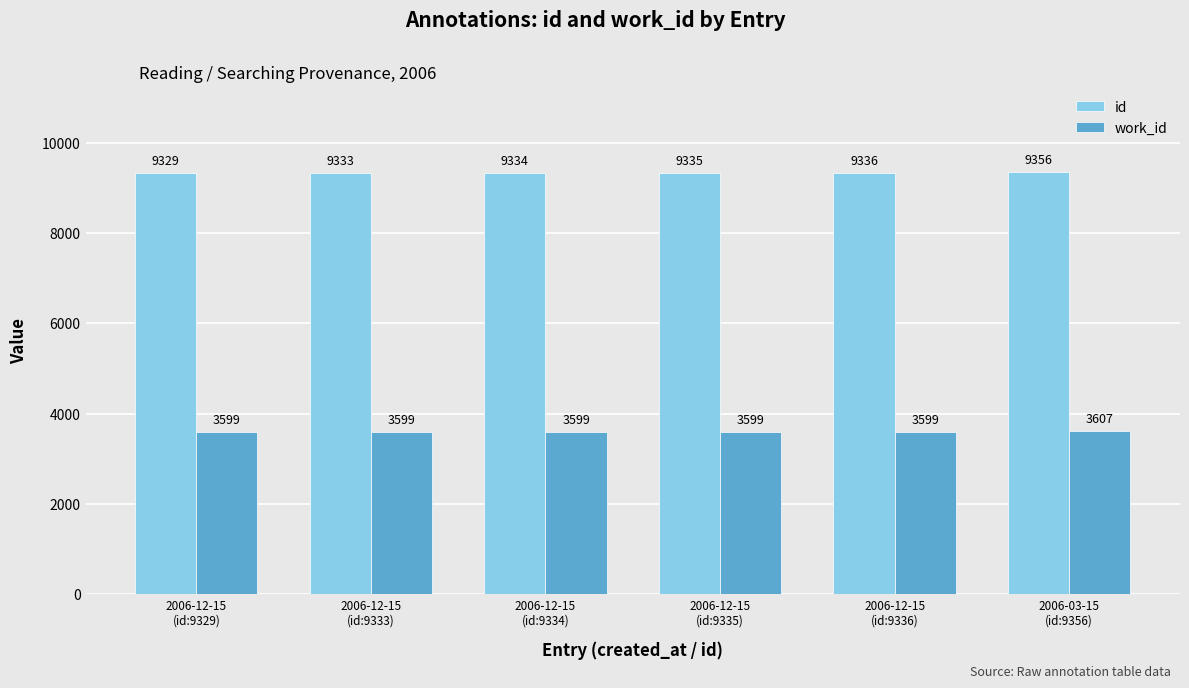

Read the work_id value at 2006-12-15
(id:9329).

3599